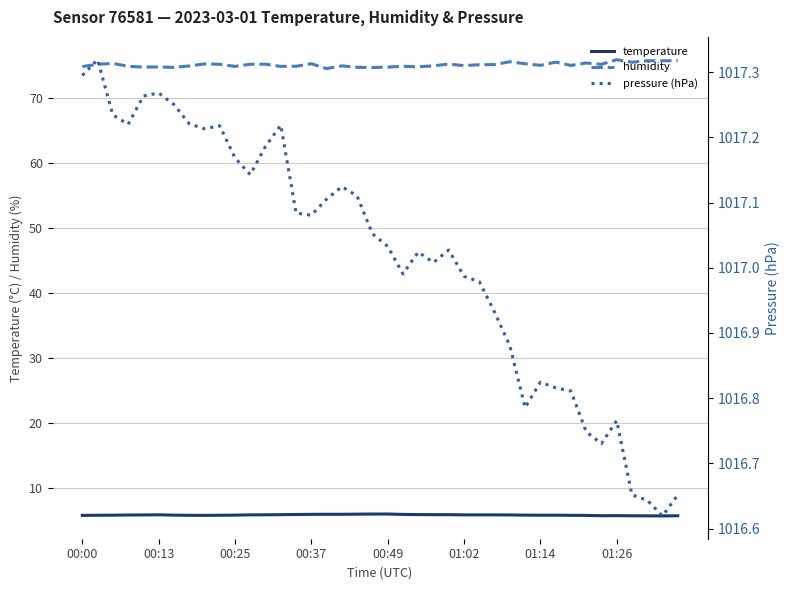

Which series has the largest total across all categories?

pressure (hPa)